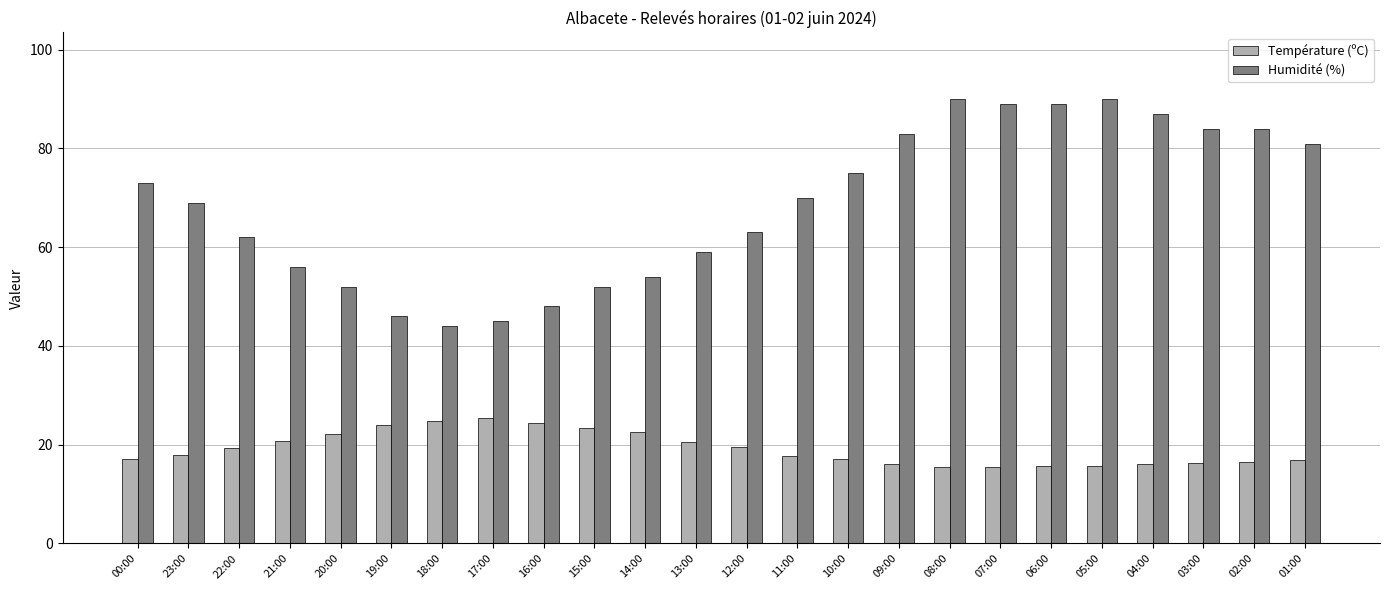

What is the difference between the second highest and second lowest values in the Humidité (%) series?

45.0